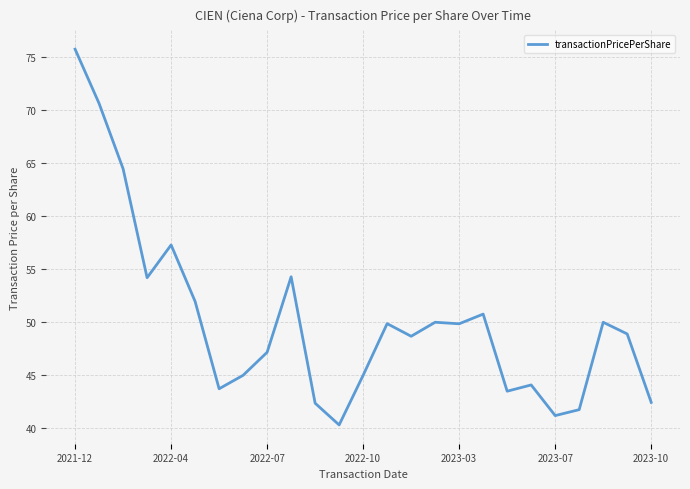

What is the minimum value shown in the chart?

40.3